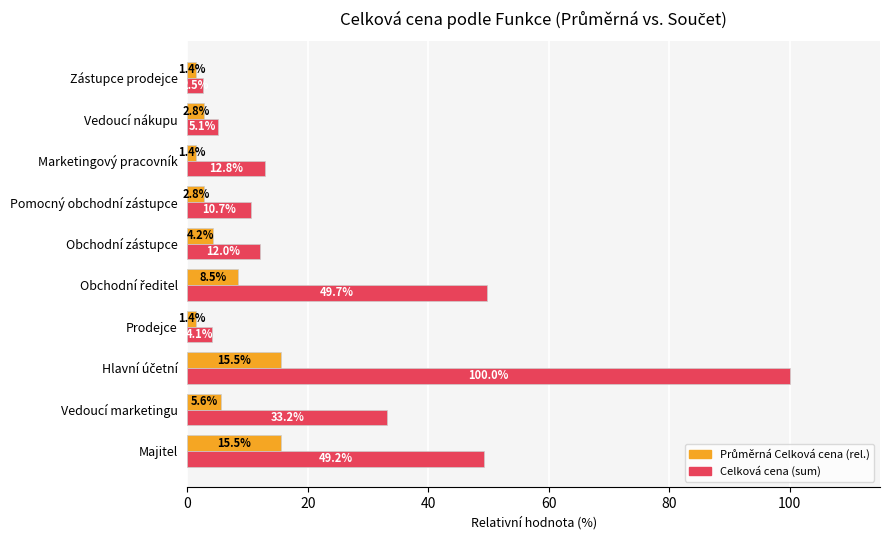

The value of Celková cena (sum) at Majitel is 74.6. True or false?

False